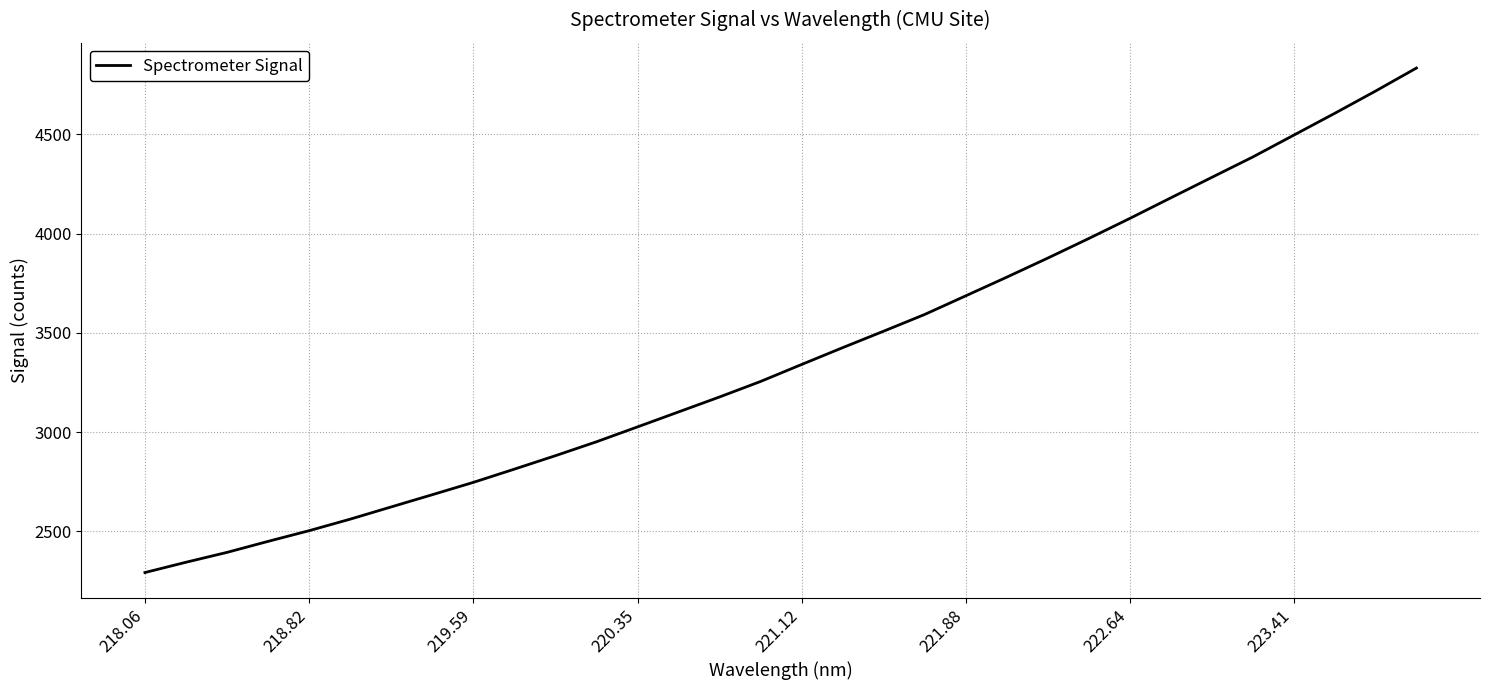

What is the difference between the maximum and minimum values?

2541.7